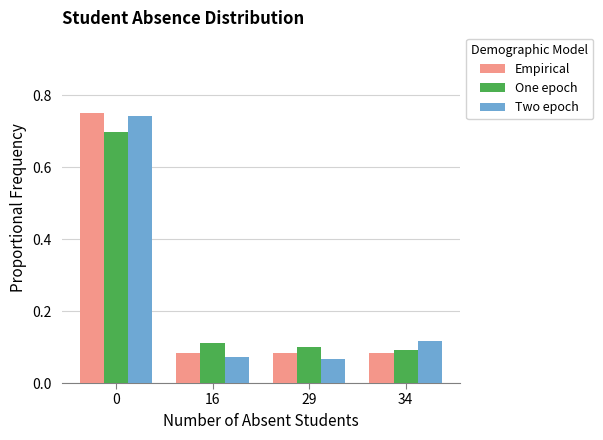

Which series has the largest range (max minus min)?

Two epoch